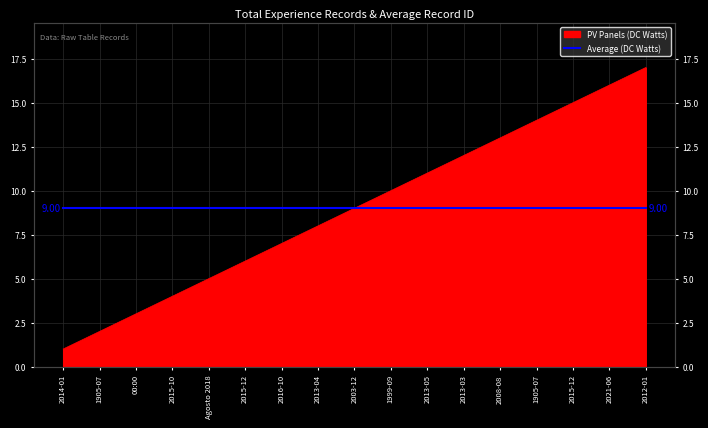

How many values exceed 9?

8